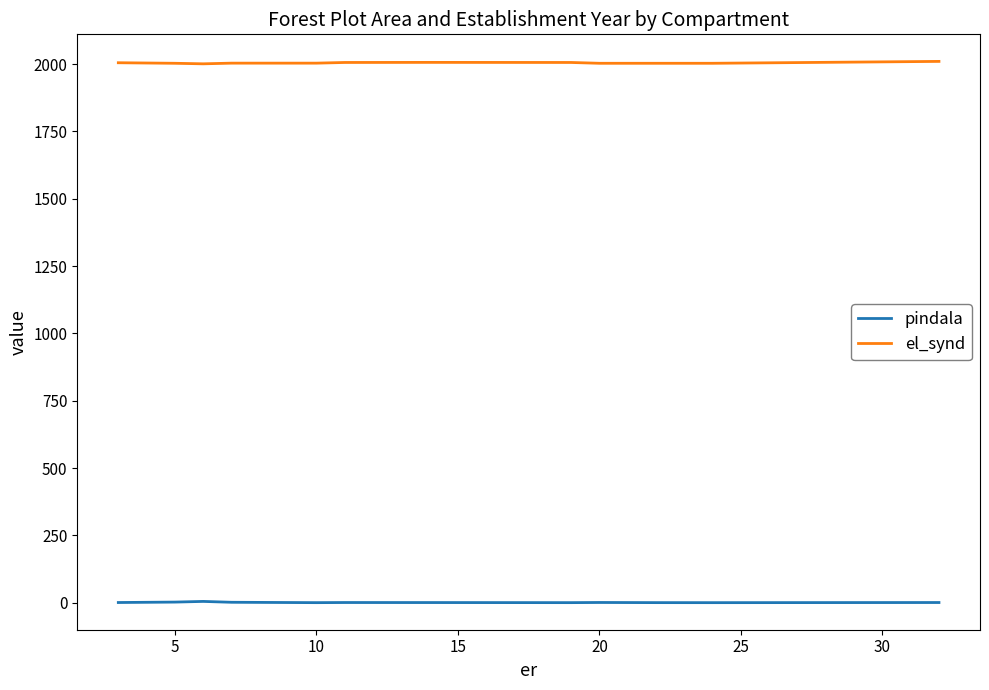

Which series has the largest total across all categories?

el_synd